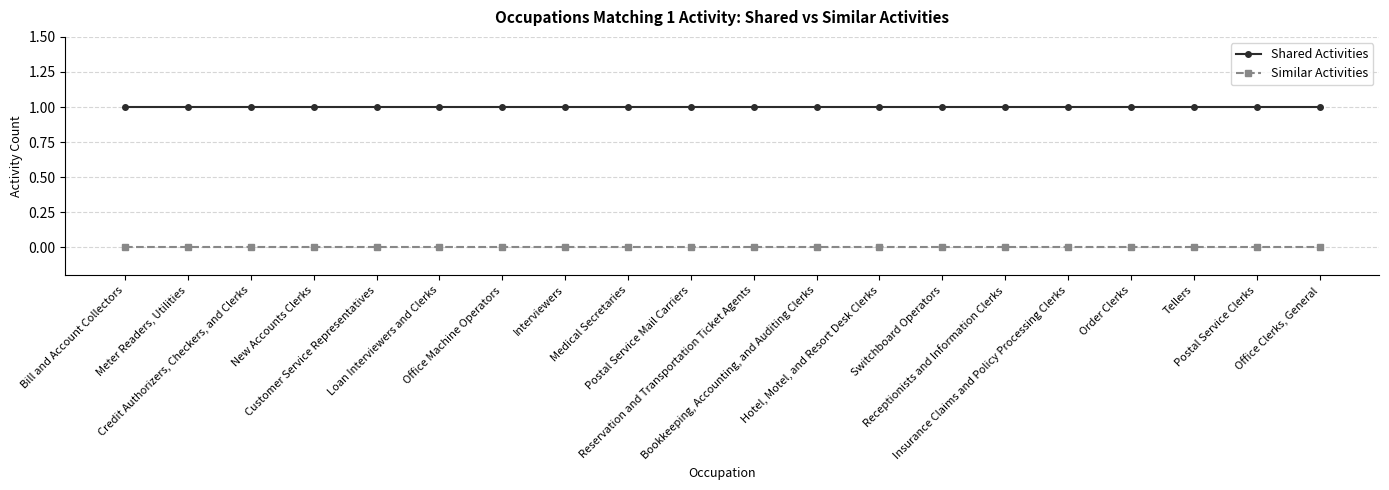

Reading left to right, what are all the values shown in this chart?

Shared Activities: 1	1	1	1	1	1	1	1	1	1	1	1	1	1	1	1	1	1	1	1
Similar Activities: 0	0	0	0	0	0	0	0	0	0	0	0	0	0	0	0	0	0	0	0